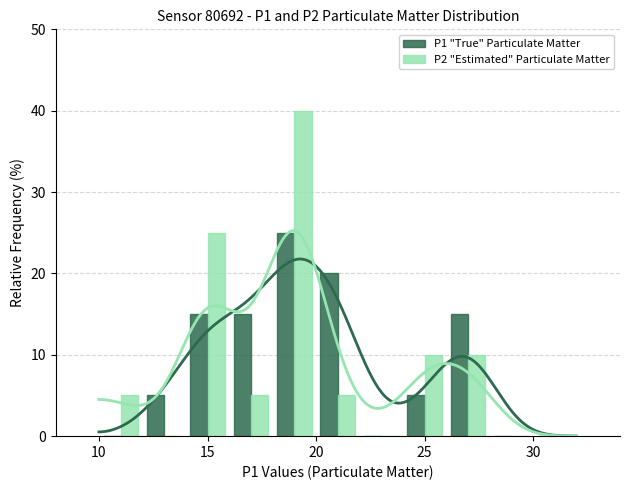

Is it true that P2 "Estimated" Particulate Matter equals 10 at 25?

True